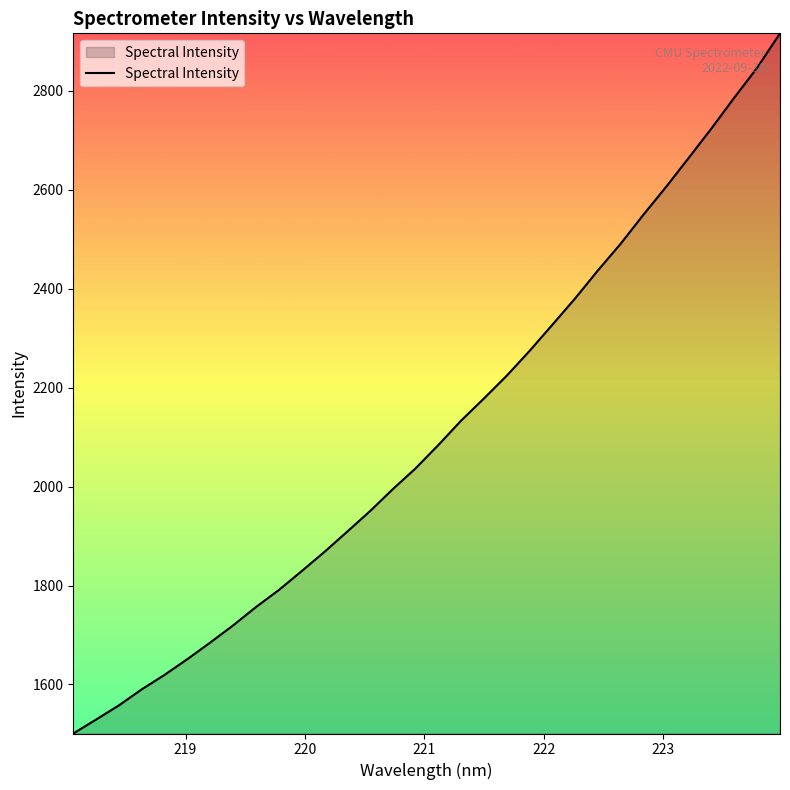

How many values exceed 2083?

16